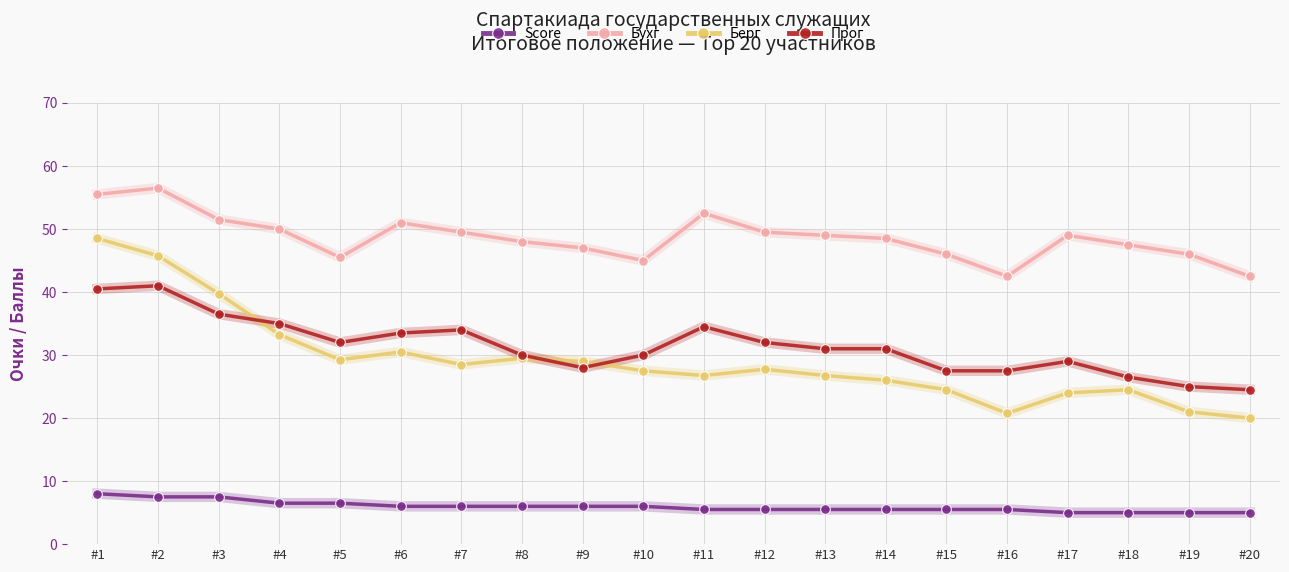

Is it true that Прог equals 56.7 at #5?

False